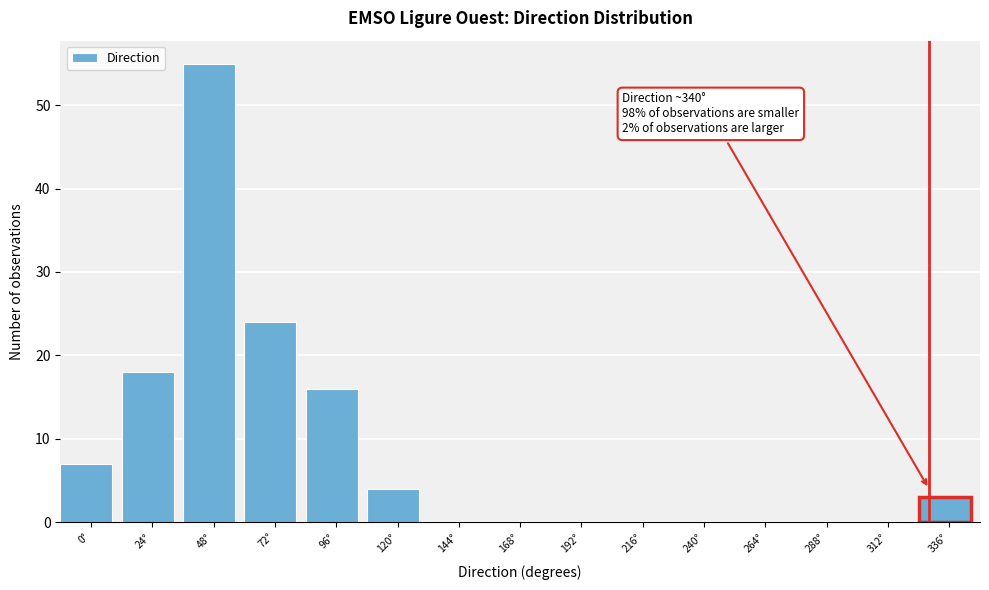

Reading right to left, what are all the values shown in this chart?

336°=3	312°=0	288°=0	264°=0	240°=0	216°=0	192°=0	168°=0	144°=0	120°=4	96°=16	72°=24	48°=55	24°=18	0°=7